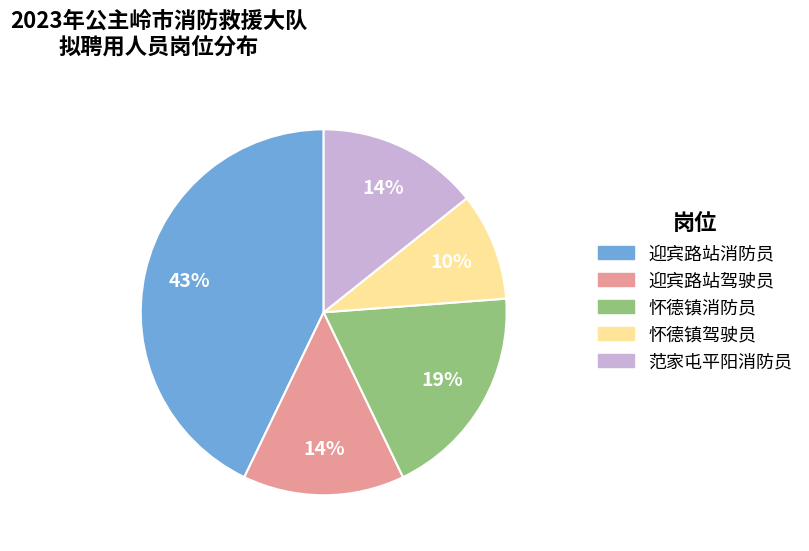

Is there a majority slice in this chart?

No